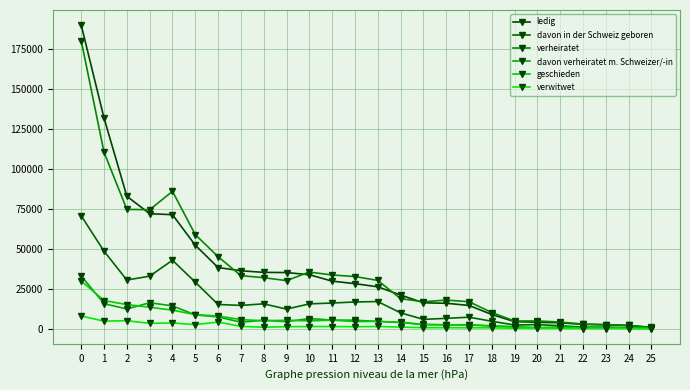

Reading right to left, extract all data points from this chart.

ledig: 705	2018	2391	2656	3673	4035	4392	8851	14533	15886	16198	21049	26171	28166	29724	33736	35098	35208	36216	38231	52196	71278	71897	82828	131680	189790
davon in der Schweiz geboren: 302	683	945	977	1816	2550	2276	4645	7169	6468	5822	9902	16964	16702	16038	15515	12239	15533	14558	15130	29092	42804	32843	30423	48441	70582
verheiratet: 879	2055	2601	2912	4145	4847	4766	10081	16836	17897	16827	18797	30197	32592	33595	35400	30064	31884	33173	45013	58813	85890	74392	74591	110291	180013
davon verheiratet m. Schweizer/-in: 155	319	386	497	1035	534	1269	1786	2261	2508	2538	3833	4547	5281	5377	6339	4411	5276	4049	7364	8630	14268	16212	12330	15639	33005
geschieden: 126	310	369	486	805	582	894	1635	2541	2311	2719	4071	4551	4454	5306	4855	5254	4964	5666	7937	8781	11596	13413	15068	17613	29847
verwitwet: 35	60	101	101	176	200	295	522	579	619	637	986	1366	1227	1352	1320	1249	923	1412	4152	2522	3589	3343	4990	4724	7891